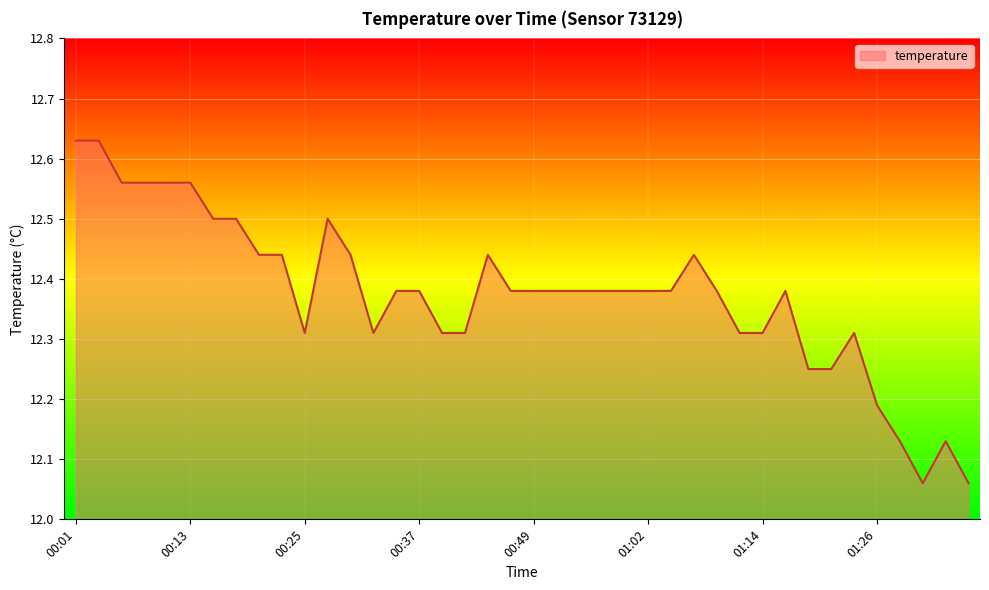

Does the chart display data point markers on the line(s)?

No